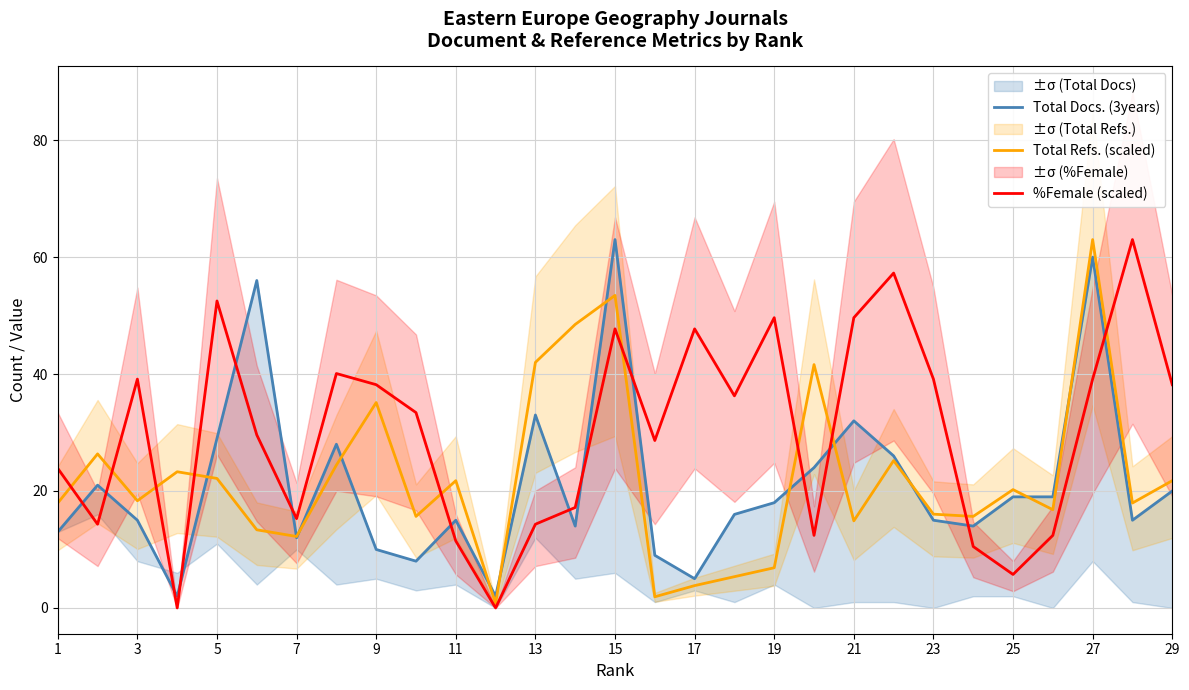

True or false: Total Refs. (scaled) has a value of 25.6 at 3.

False